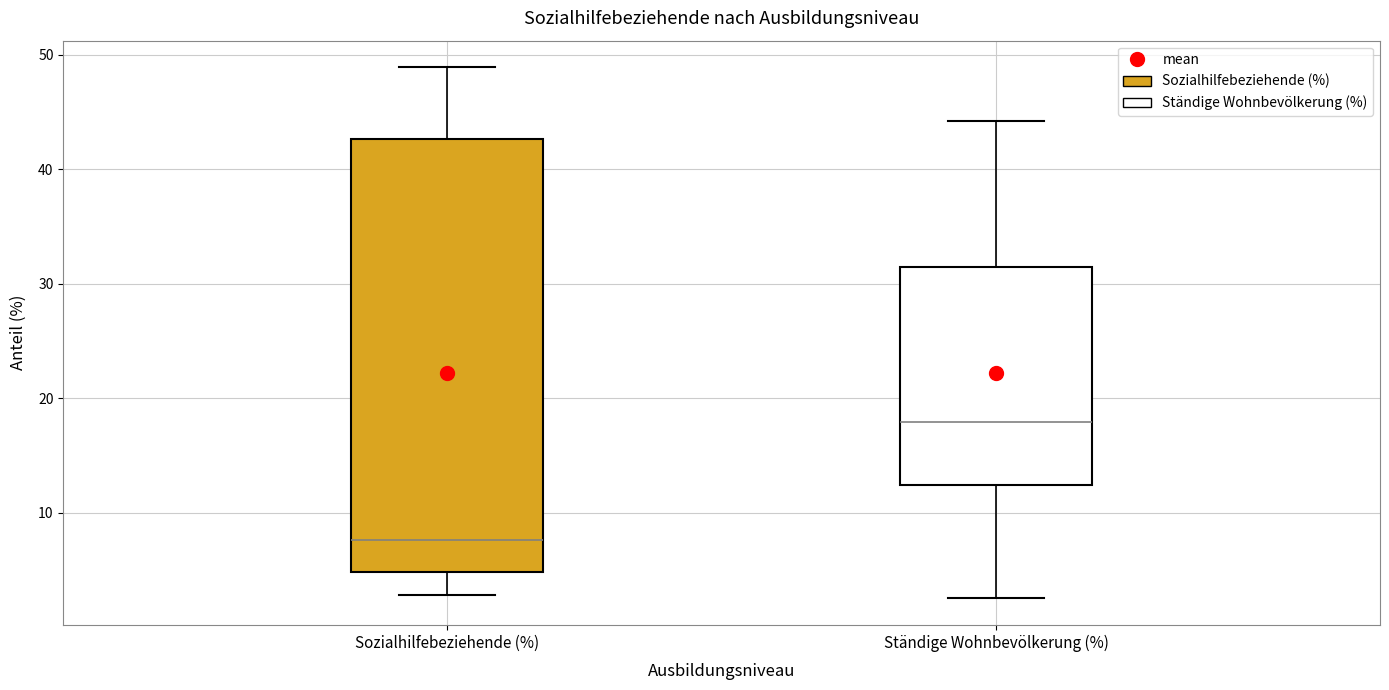

Comparing the boxes themselves (not the whiskers), which one is the tallest?

Sozialhilfebeziehende (%)